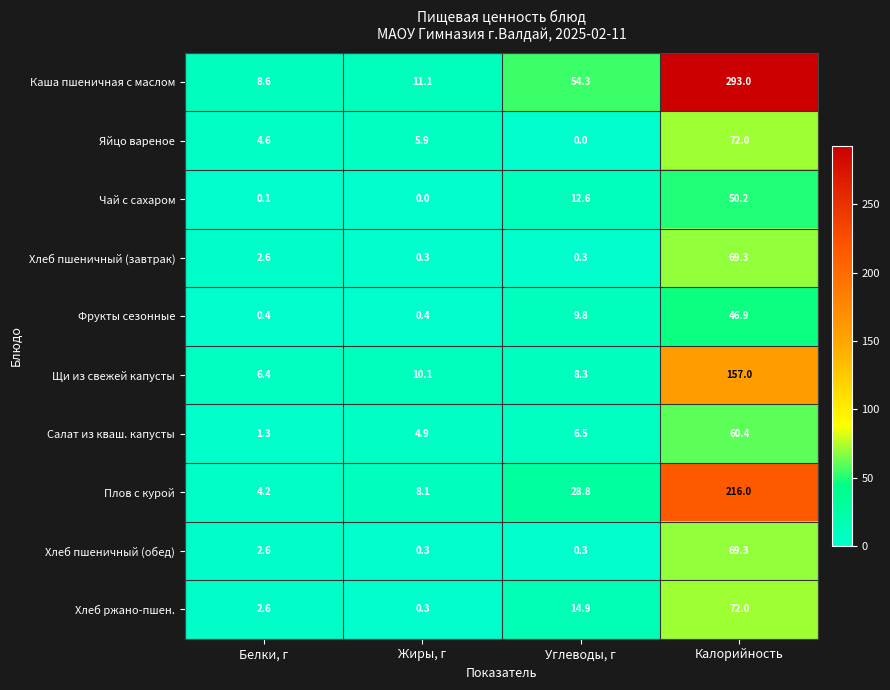

What is the spread (max minus min) of values at Калорийность?

246.1